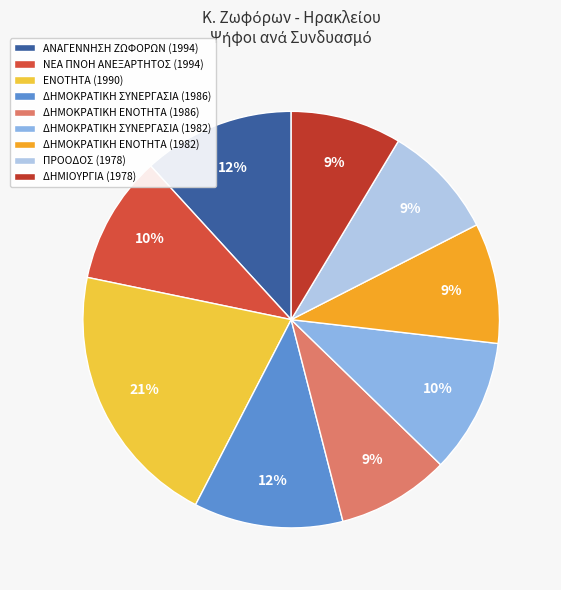

To the nearest percent, what is the combined percentage of ΠΡΟΟΔΟΣ (1978) and ΕΝΟΤΗΤΑ (1990)?

30%